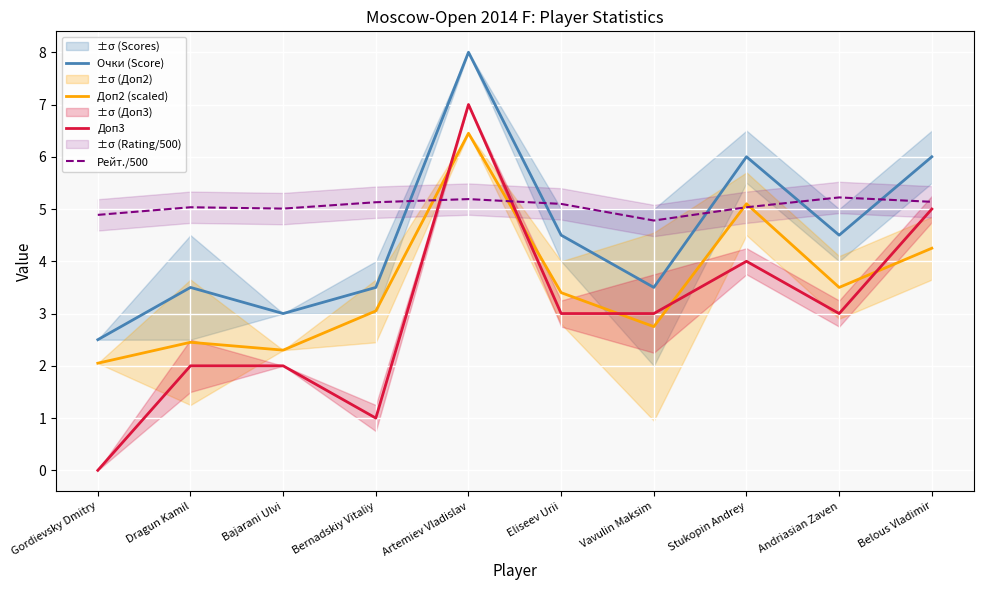

In Доп3, how many points are lower than both neighbors (excluding endpoints)?

2